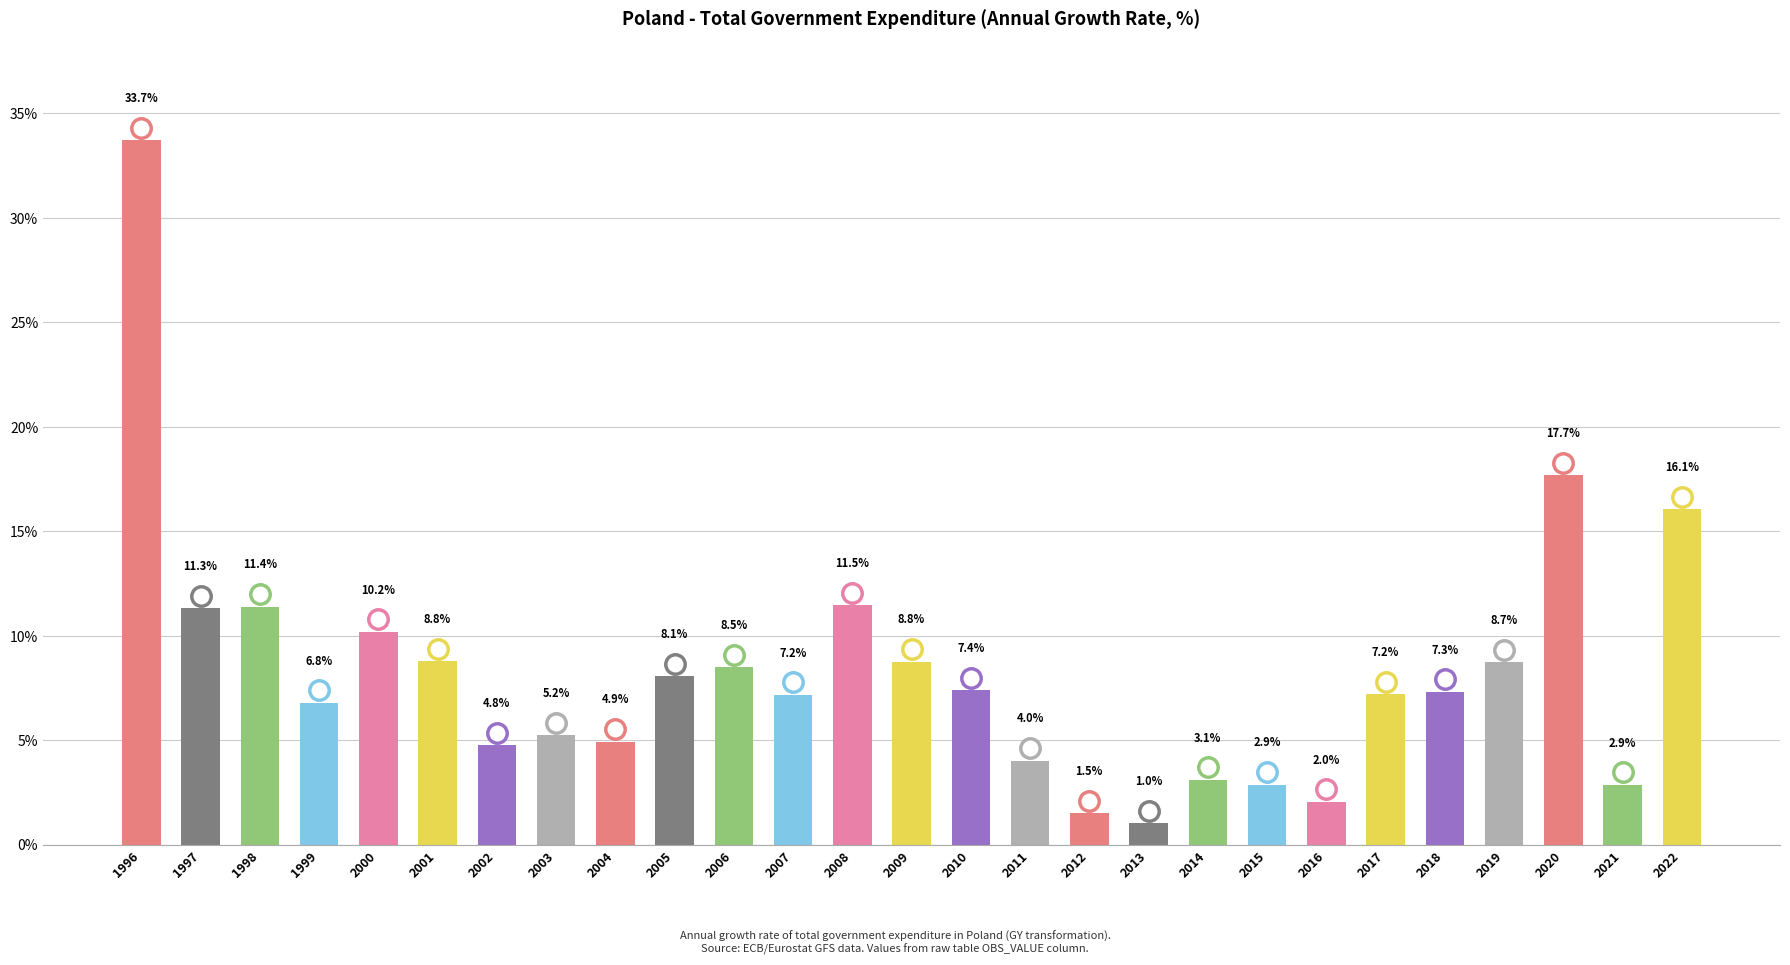

What is the value of the 3rd bar from the left?

11.4